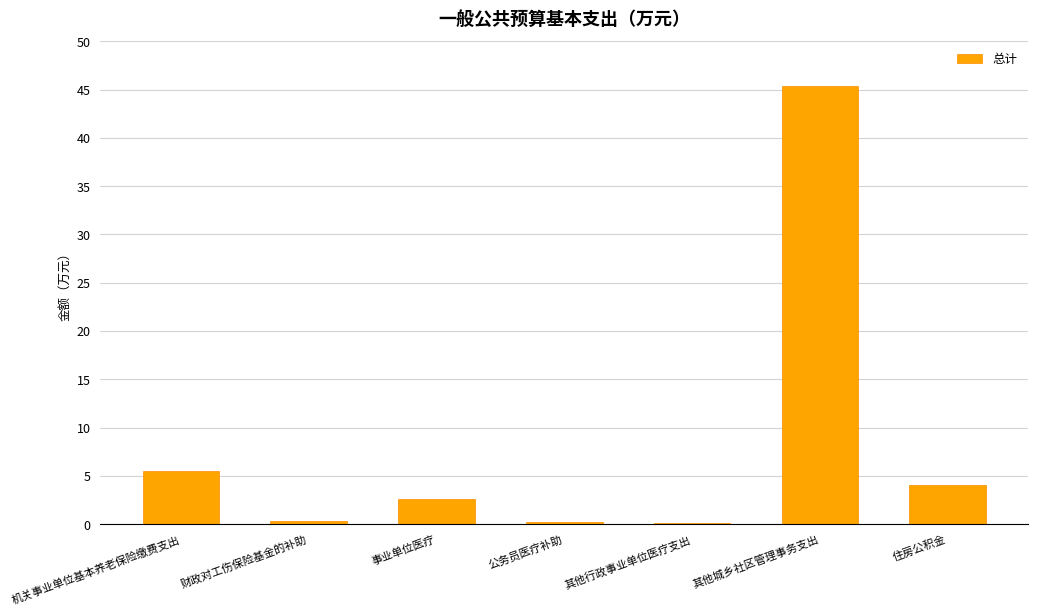

True or false: the data shows 45.4 at 其他城乡社区管理事务支出.

True